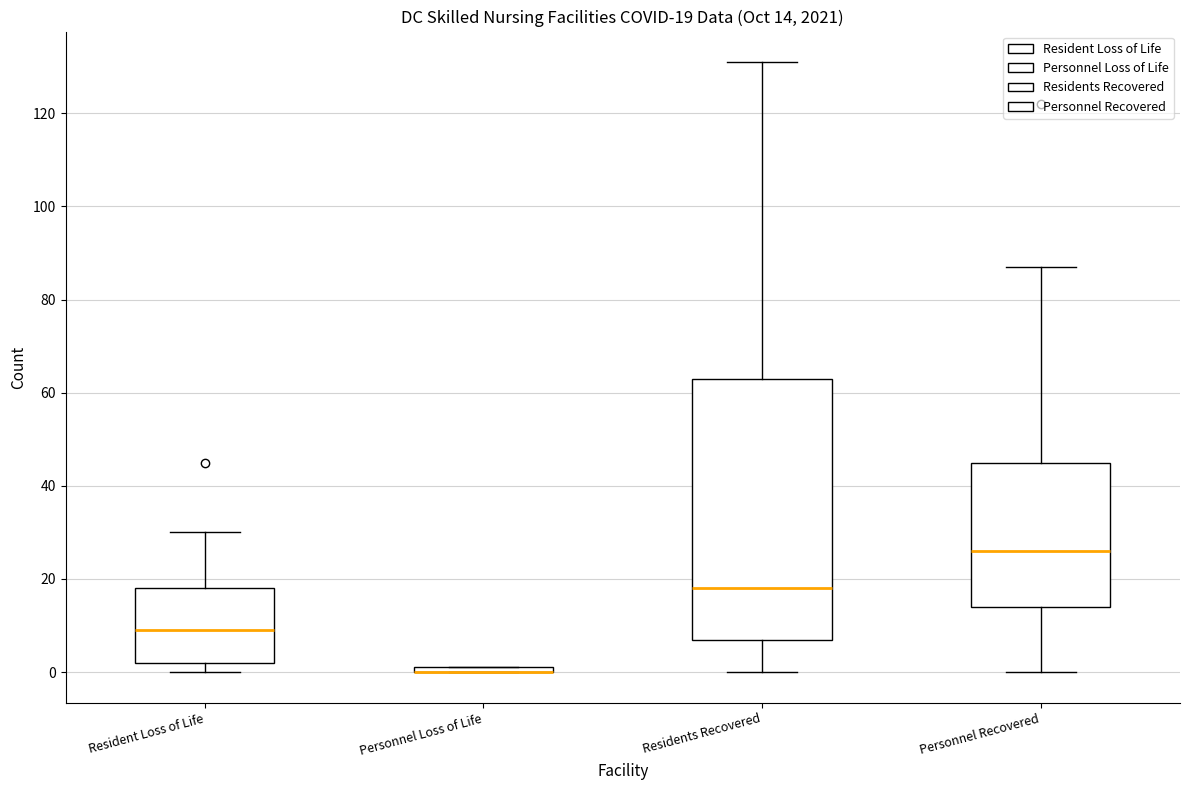

Which box is the tallest, from its lower edge to its upper edge?

Residents Recovered